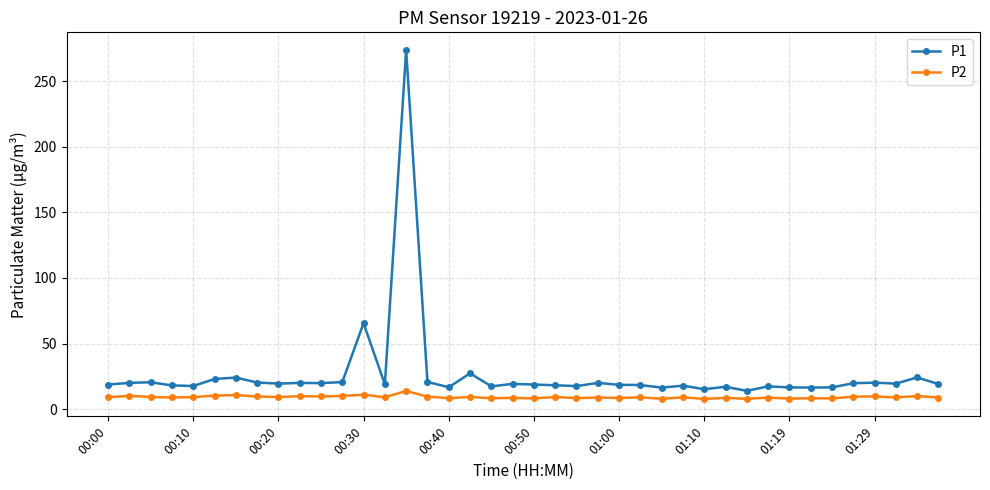

True or false: P2 has more than 1 points higher than both neighbors.

True